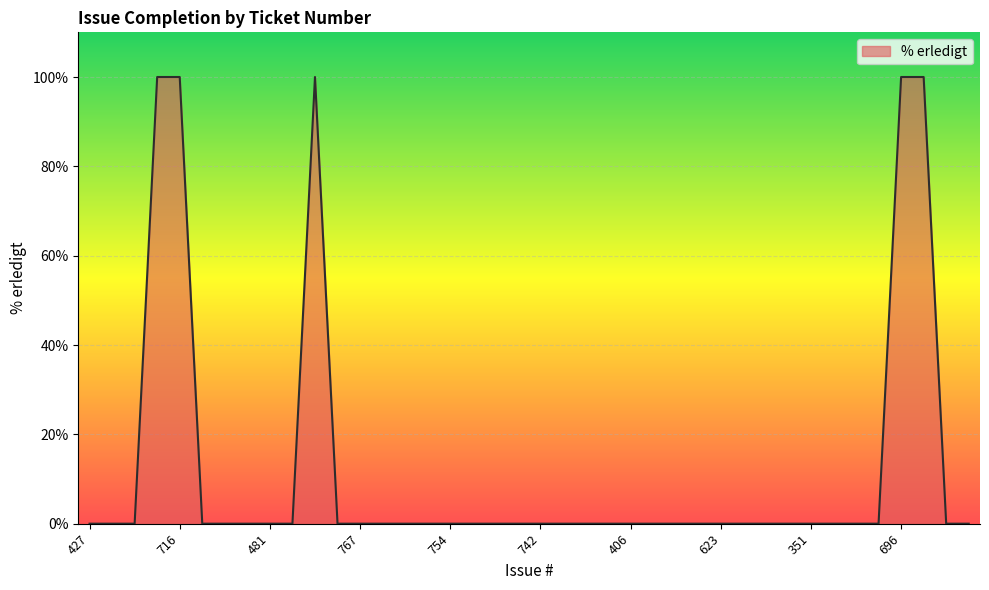

What is the difference between the second highest and minimum values?

100